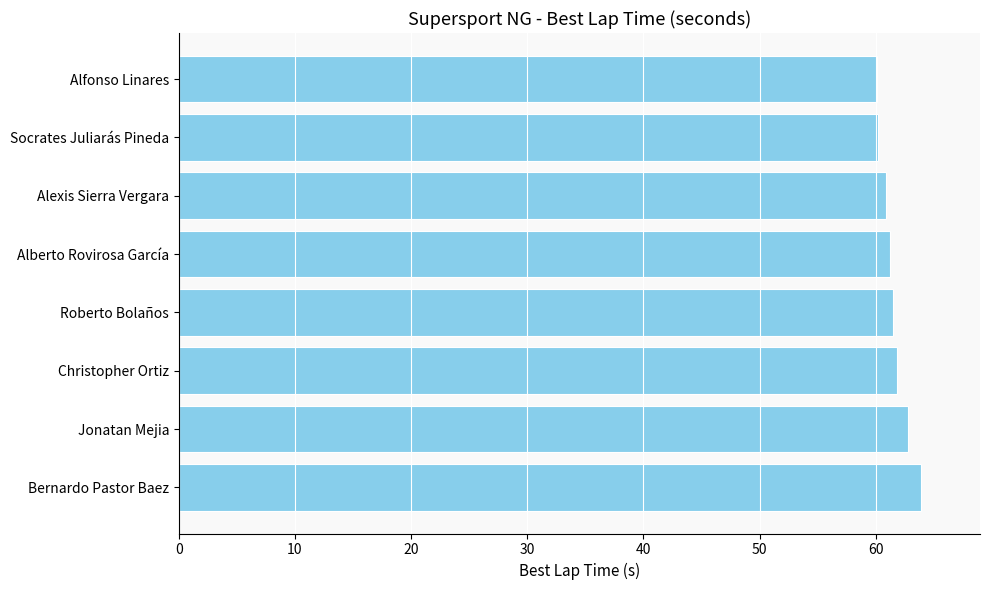

How many series are shown in this chart?

1